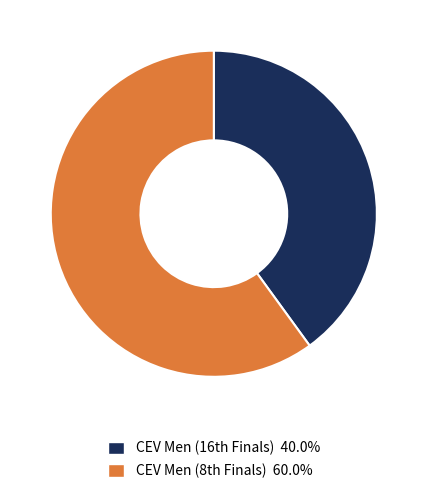

Count the number of slices in the pie.

2